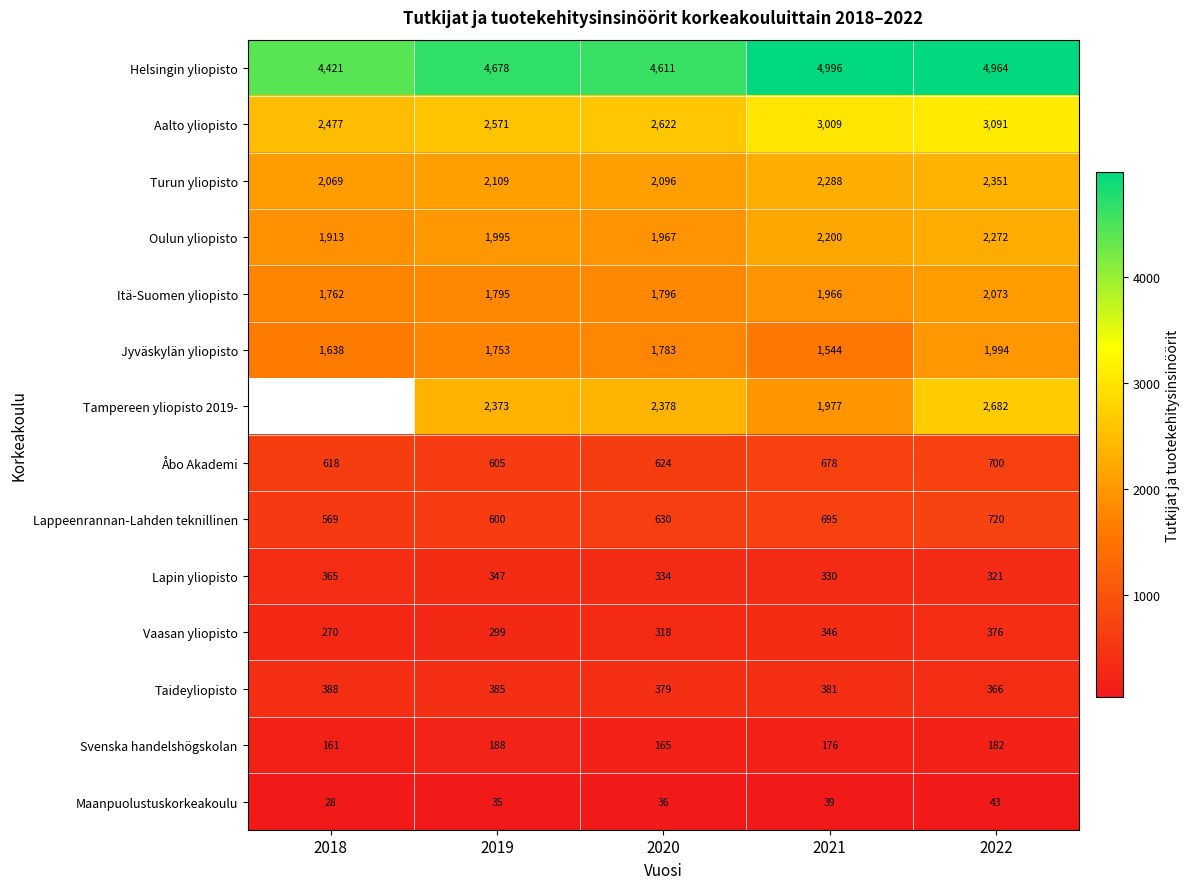

At which label does Åbo Akademi reach its peak?

2022